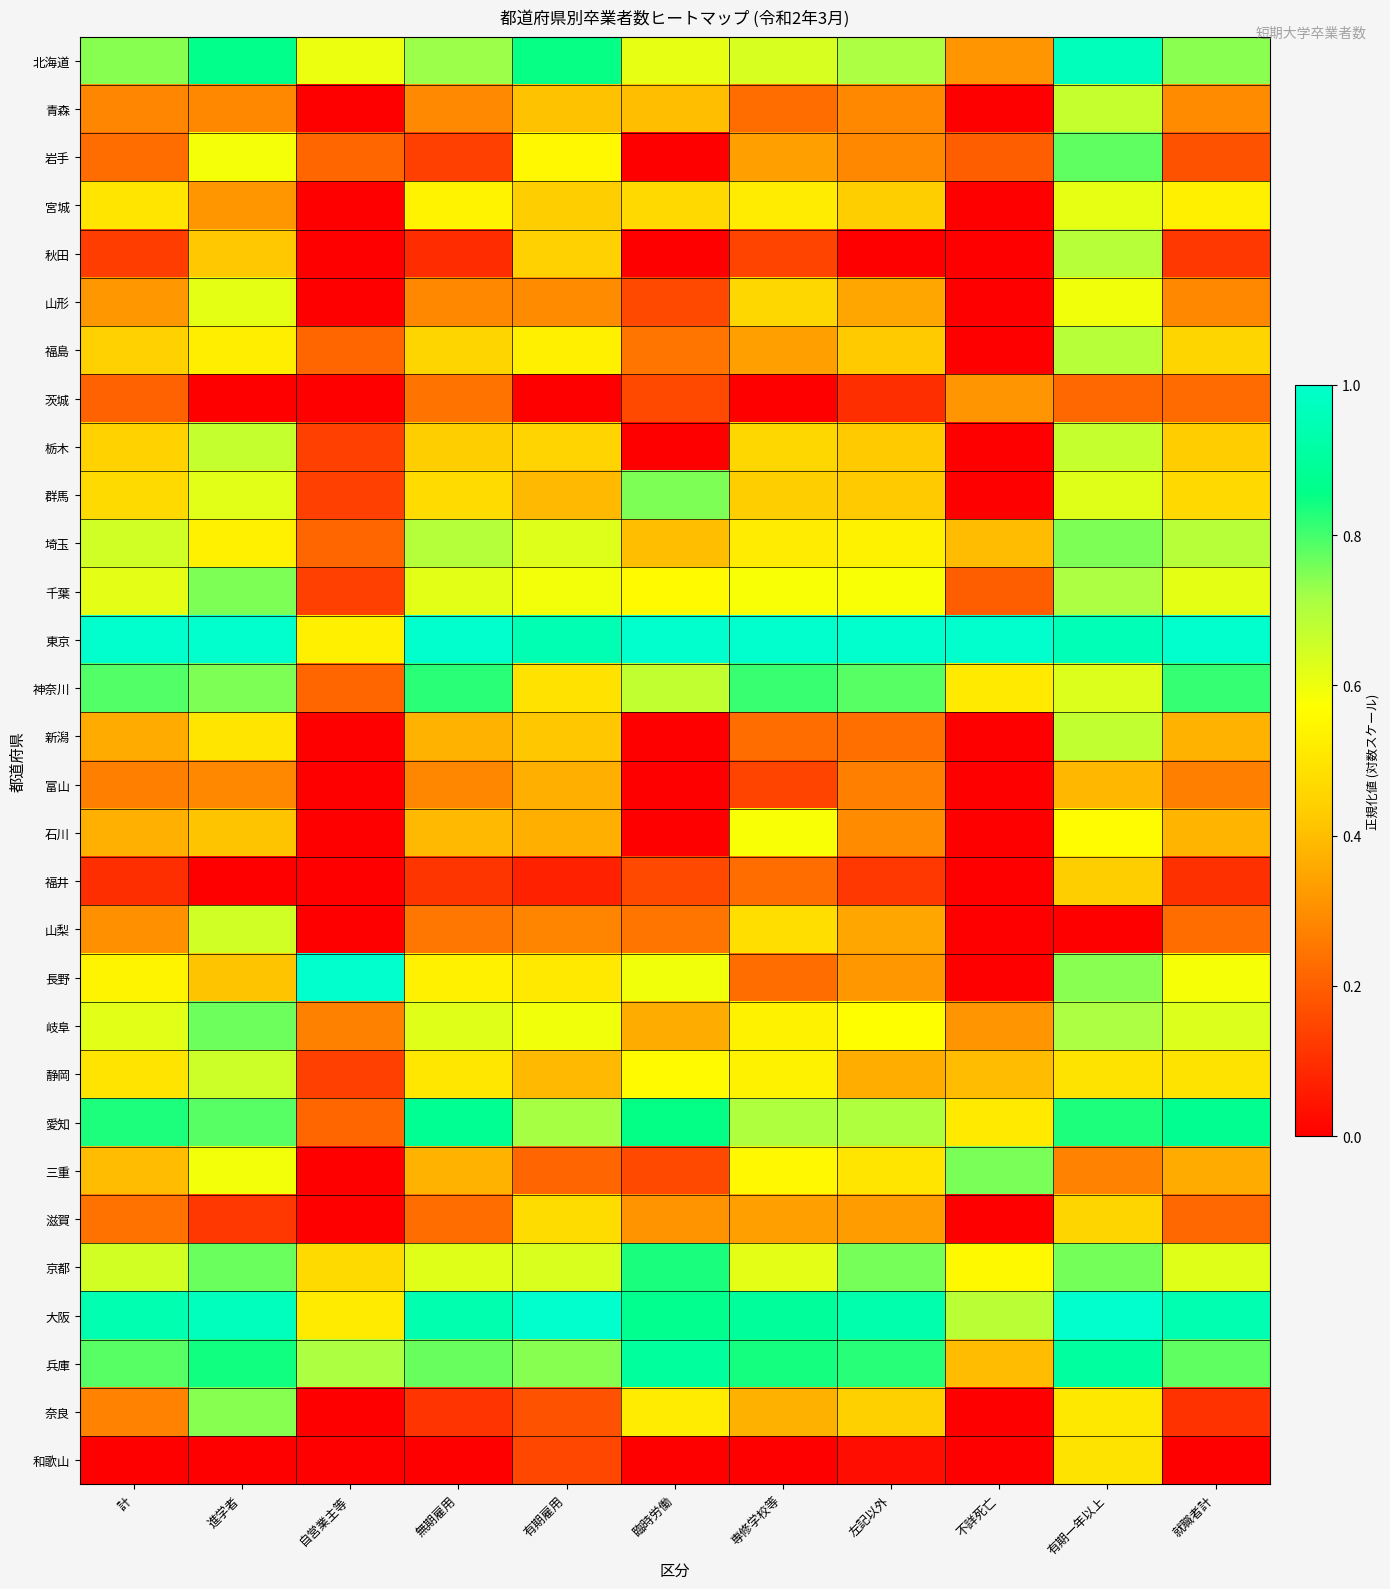

Reading left to right, list all the values displayed in this chart.

北海道: 計=0.7	進学者=0.9	自営業主等=0.6	無期雇用=0.7	有期雇用=0.9	臨時労働=0.6	専修学校等=0.6	左記以外=0.7	不詳死亡=0.3	有期一年以上=1.0	就職者計=0.7
青森: 計=0.3	進学者=0.3	自営業主等=0.0	無期雇用=0.3	有期雇用=0.4	臨時労働=0.4	専修学校等=0.2	左記以外=0.3	不詳死亡=0.0	有期一年以上=0.7	就職者計=0.3
岩手: 計=0.2	進学者=0.6	自営業主等=0.2	無期雇用=0.1	有期雇用=0.6	臨時労働=0.0	専修学校等=0.3	左記以外=0.3	不詳死亡=0.2	有期一年以上=0.8	就職者計=0.2
宮城: 計=0.5	進学者=0.3	自営業主等=0.0	無期雇用=0.5	有期雇用=0.4	臨時労働=0.5	専修学校等=0.5	左記以外=0.4	不詳死亡=0.0	有期一年以上=0.6	就職者計=0.5
秋田: 計=0.1	進学者=0.4	自営業主等=0.0	無期雇用=0.1	有期雇用=0.4	臨時労働=0.0	専修学校等=0.1	左記以外=0.0	不詳死亡=0.0	有期一年以上=0.7	就職者計=0.1
山形: 計=0.3	進学者=0.6	自営業主等=0.0	無期雇用=0.3	有期雇用=0.3	臨時労働=0.2	専修学校等=0.5	左記以外=0.4	不詳死亡=0.0	有期一年以上=0.6	就職者計=0.3
福島: 計=0.4	進学者=0.5	自営業主等=0.2	無期雇用=0.5	有期雇用=0.5	臨時労働=0.2	専修学校等=0.3	左記以外=0.4	不詳死亡=0.0	有期一年以上=0.7	就職者計=0.5
茨城: 計=0.2	進学者=0.0	自営業主等=0.0	無期雇用=0.2	有期雇用=0.0	臨時労働=0.2	専修学校等=0.0	左記以外=0.1	不詳死亡=0.3	有期一年以上=0.2	就職者計=0.2
栃木: 計=0.4	進学者=0.7	自営業主等=0.1	無期雇用=0.4	有期雇用=0.5	臨時労働=0.0	専修学校等=0.5	左記以外=0.4	不詳死亡=0.0	有期一年以上=0.7	就職者計=0.4
群馬: 計=0.5	進学者=0.6	自営業主等=0.1	無期雇用=0.5	有期雇用=0.4	臨時労働=0.8	専修学校等=0.4	左記以外=0.4	不詳死亡=0.0	有期一年以上=0.6	就職者計=0.5
埼玉: 計=0.6	進学者=0.5	自営業主等=0.2	無期雇用=0.7	有期雇用=0.6	臨時労働=0.4	専修学校等=0.5	左記以外=0.5	不詳死亡=0.4	有期一年以上=0.8	就職者計=0.7
千葉: 計=0.6	進学者=0.8	自営業主等=0.1	無期雇用=0.6	有期雇用=0.6	臨時労働=0.6	専修学校等=0.6	左記以外=0.6	不詳死亡=0.2	有期一年以上=0.7	就職者計=0.6
東京: 計=1.0	進学者=1.0	自営業主等=0.5	無期雇用=1.0	有期雇用=0.9	臨時労働=1.0	専修学校等=1.0	左記以外=1.0	不詳死亡=1.0	有期一年以上=1.0	就職者計=1.0
神奈川: 計=0.8	進学者=0.8	自営業主等=0.2	無期雇用=0.8	有期雇用=0.5	臨時労働=0.7	専修学校等=0.8	左記以外=0.8	不詳死亡=0.5	有期一年以上=0.6	就職者計=0.8
新潟: 計=0.4	進学者=0.5	自営業主等=0.0	無期雇用=0.4	有期雇用=0.4	臨時労働=0.0	専修学校等=0.2	左記以外=0.2	不詳死亡=0.0	有期一年以上=0.7	就職者計=0.4
富山: 計=0.3	進学者=0.3	自営業主等=0.0	無期雇用=0.3	有期雇用=0.4	臨時労働=0.0	専修学校等=0.1	左記以外=0.3	不詳死亡=0.0	有期一年以上=0.4	就職者計=0.3
石川: 計=0.4	進学者=0.4	自営業主等=0.0	無期雇用=0.4	有期雇用=0.4	臨時労働=0.0	専修学校等=0.6	左記以外=0.3	不詳死亡=0.0	有期一年以上=0.6	就職者計=0.4
福井: 計=0.1	進学者=0.0	自営業主等=0.0	無期雇用=0.1	有期雇用=0.1	臨時労働=0.2	専修学校等=0.2	左記以外=0.1	不詳死亡=0.0	有期一年以上=0.4	就職者計=0.1
山梨: 計=0.3	進学者=0.6	自営業主等=0.0	無期雇用=0.2	有期雇用=0.3	臨時労働=0.2	専修学校等=0.5	左記以外=0.4	不詳死亡=0.0	有期一年以上=0.0	就職者計=0.2
長野: 計=0.5	進学者=0.4	自営業主等=1.0	無期雇用=0.5	有期雇用=0.5	臨時労働=0.6	専修学校等=0.2	左記以外=0.3	不詳死亡=0.0	有期一年以上=0.7	就職者計=0.6
岐阜: 計=0.6	進学者=0.8	自営業主等=0.3	無期雇用=0.6	有期雇用=0.6	臨時労働=0.4	専修学校等=0.5	左記以外=0.6	不詳死亡=0.3	有期一年以上=0.7	就職者計=0.6
静岡: 計=0.5	進学者=0.7	自営業主等=0.1	無期雇用=0.5	有期雇用=0.4	臨時労働=0.6	専修学校等=0.5	左記以外=0.4	不詳死亡=0.4	有期一年以上=0.5	就職者計=0.5
愛知: 計=0.8	進学者=0.8	自営業主等=0.2	無期雇用=0.9	有期雇用=0.7	臨時労働=0.9	専修学校等=0.7	左記以外=0.7	不詳死亡=0.5	有期一年以上=0.8	就職者計=0.9
三重: 計=0.4	進学者=0.6	自営業主等=0.0	無期雇用=0.4	有期雇用=0.2	臨時労働=0.2	専修学校等=0.6	左記以外=0.5	不詳死亡=0.8	有期一年以上=0.3	就職者計=0.4
滋賀: 計=0.2	進学者=0.1	自営業主等=0.0	無期雇用=0.2	有期雇用=0.5	臨時労働=0.3	専修学校等=0.3	左記以外=0.3	不詳死亡=0.0	有期一年以上=0.5	就職者計=0.2
京都: 計=0.6	進学者=0.8	自営業主等=0.5	無期雇用=0.6	有期雇用=0.6	臨時労働=0.8	専修学校等=0.6	左記以外=0.8	不詳死亡=0.6	有期一年以上=0.8	就職者計=0.6
大阪: 計=0.9	進学者=1.0	自営業主等=0.5	無期雇用=0.9	有期雇用=1.0	臨時労働=0.9	専修学校等=0.9	左記以外=0.9	不詳死亡=0.7	有期一年以上=1.0	就職者計=0.9
兵庫: 計=0.8	進学者=0.8	自営業主等=0.7	無期雇用=0.8	有期雇用=0.7	臨時労働=0.9	専修学校等=0.8	左記以外=0.8	不詳死亡=0.4	有期一年以上=0.9	就職者計=0.8
奈良: 計=0.3	進学者=0.7	自営業主等=0.0	無期雇用=0.1	有期雇用=0.2	臨時労働=0.5	専修学校等=0.4	左記以外=0.4	不詳死亡=0.0	有期一年以上=0.5	就職者計=0.1
和歌山: 計=0.0	進学者=0.0	自営業主等=0.0	無期雇用=0.0	有期雇用=0.2	臨時労働=0.0	専修学校等=0.0	左記以外=0.0	不詳死亡=0.0	有期一年以上=0.5	就職者計=0.0